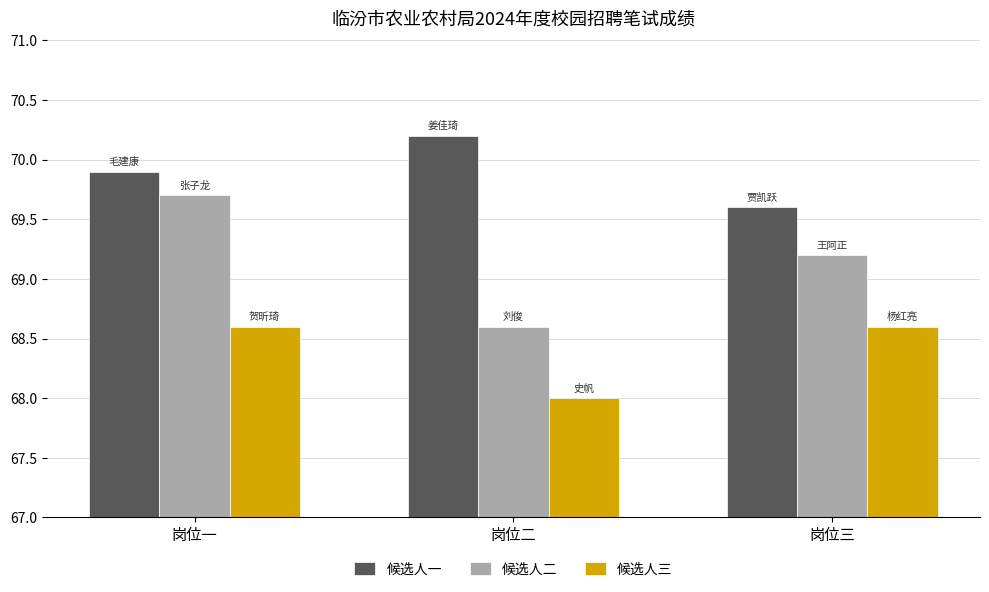

Reading left to right, extract all data points from this chart.

候选人一: 69.9	70.2	69.6
候选人二: 69.7	68.6	69.2
候选人三: 68.6	68.0	68.6